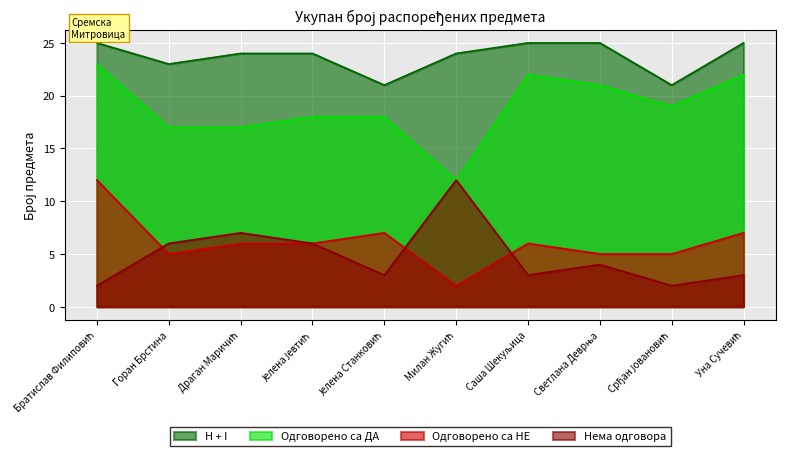

What is the label of the 7th point from the right?

Јелена Јевтић